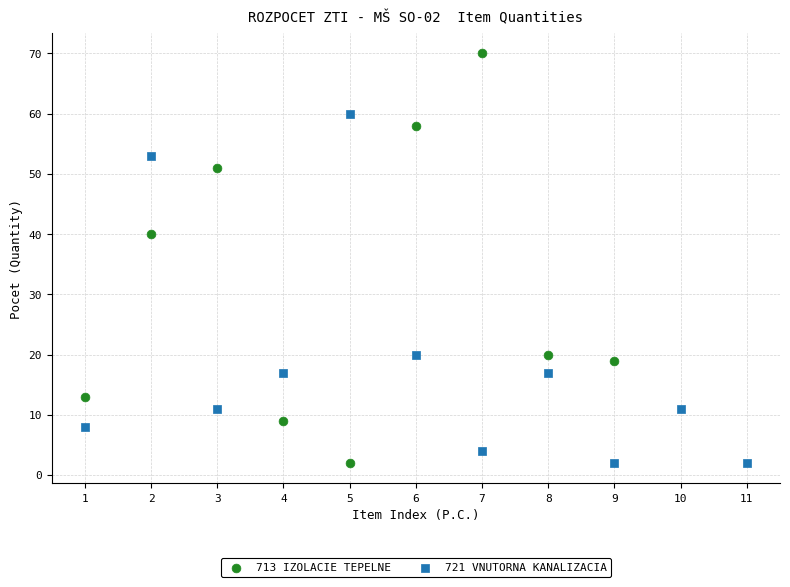

Which series reaches the maximum Y coordinate?

713 IZOLACIE TEPELNE